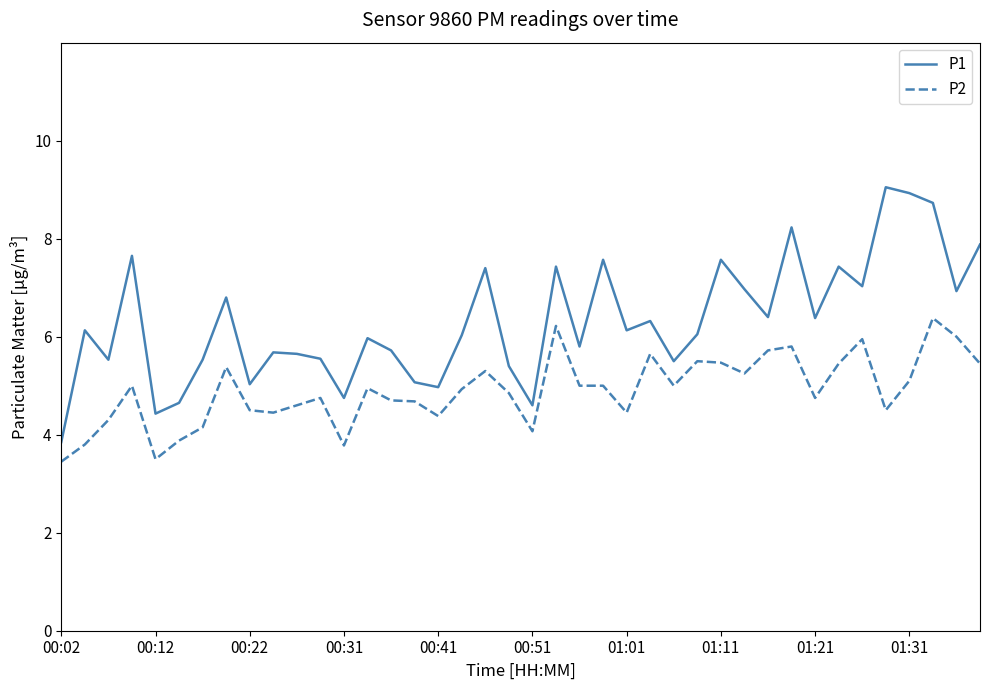

Which series has the largest range (max minus min)?

P1